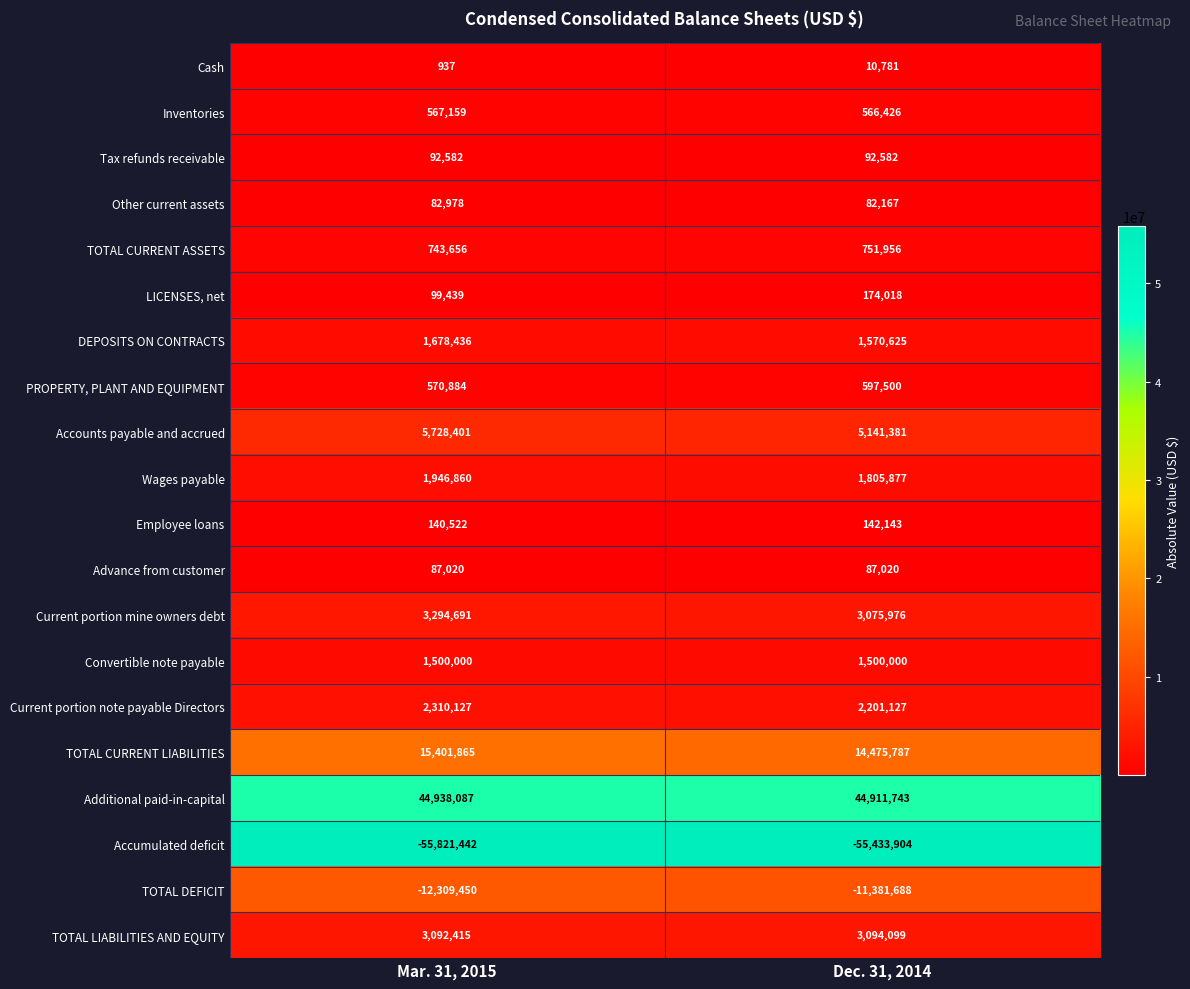

What is the sum of all TOTAL DEFICIT values?

-23691138